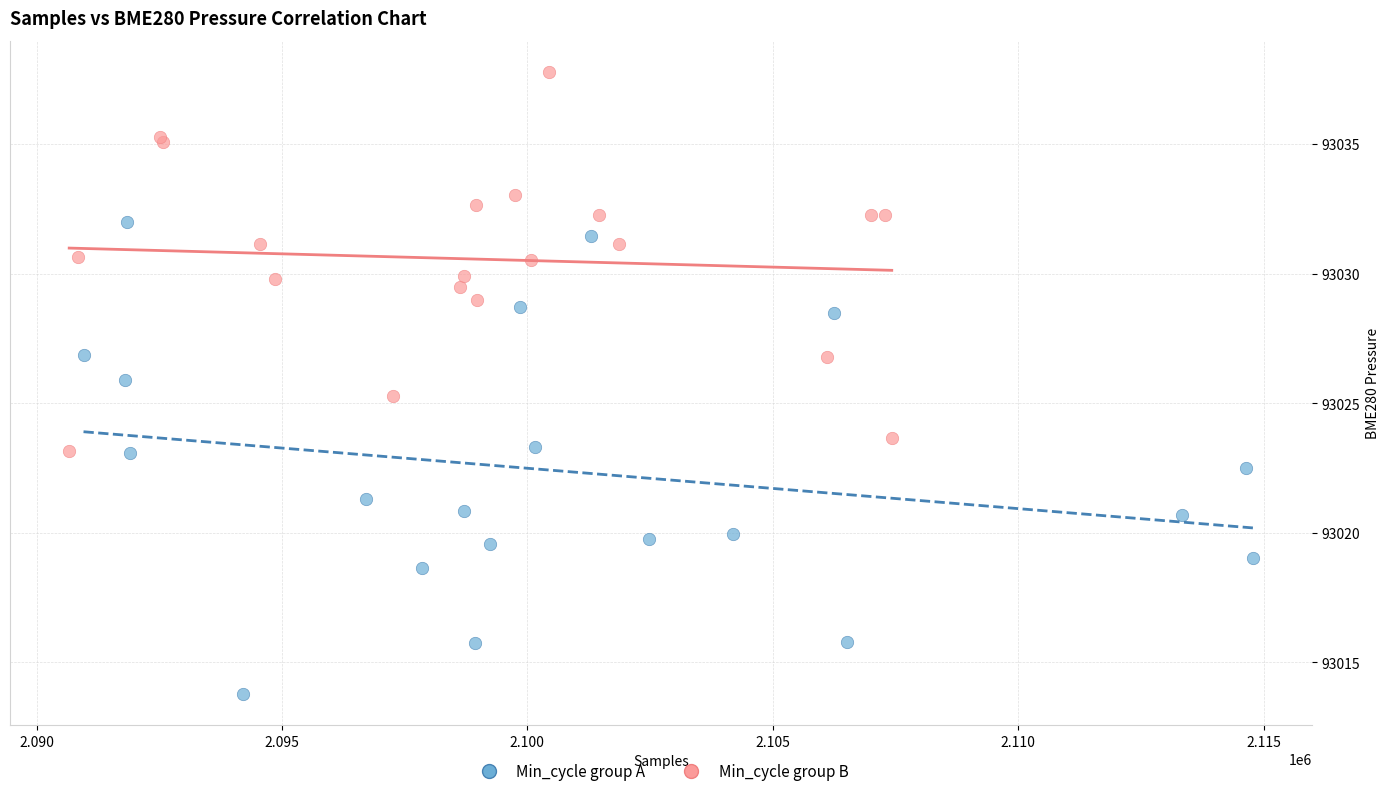

Which series reaches the maximum Y coordinate?

Min_cycle group B